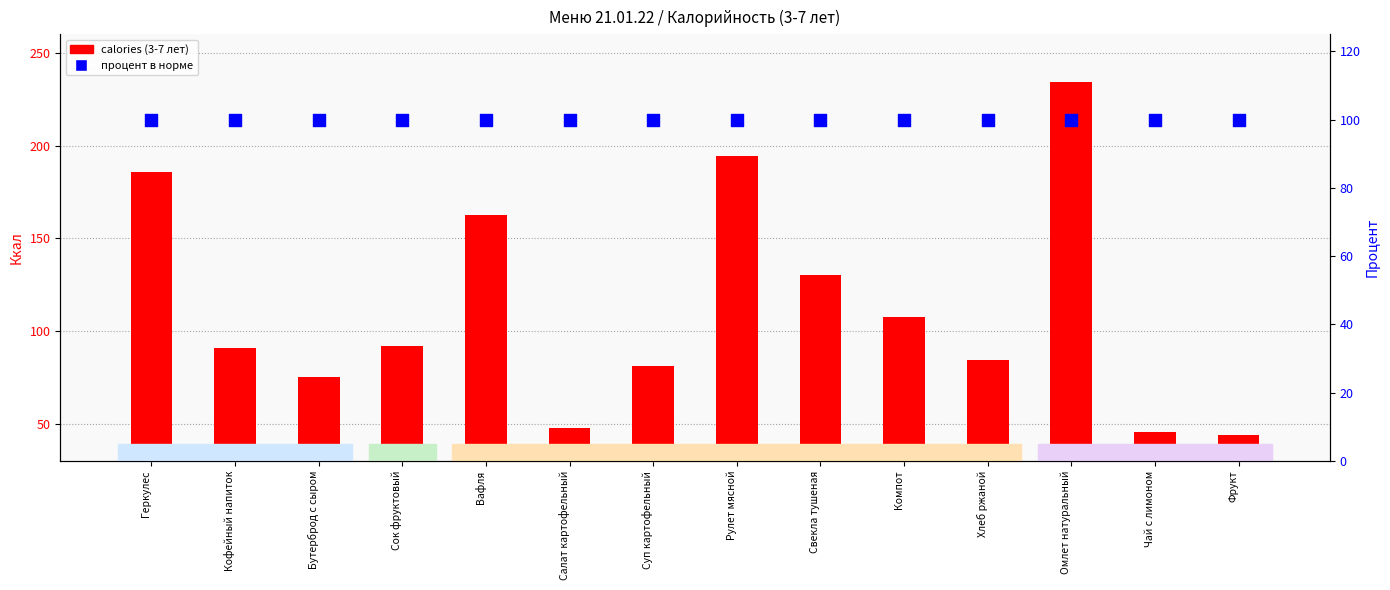

What are all the series names shown in the legend?

calories (3-7 лет), процент в норме